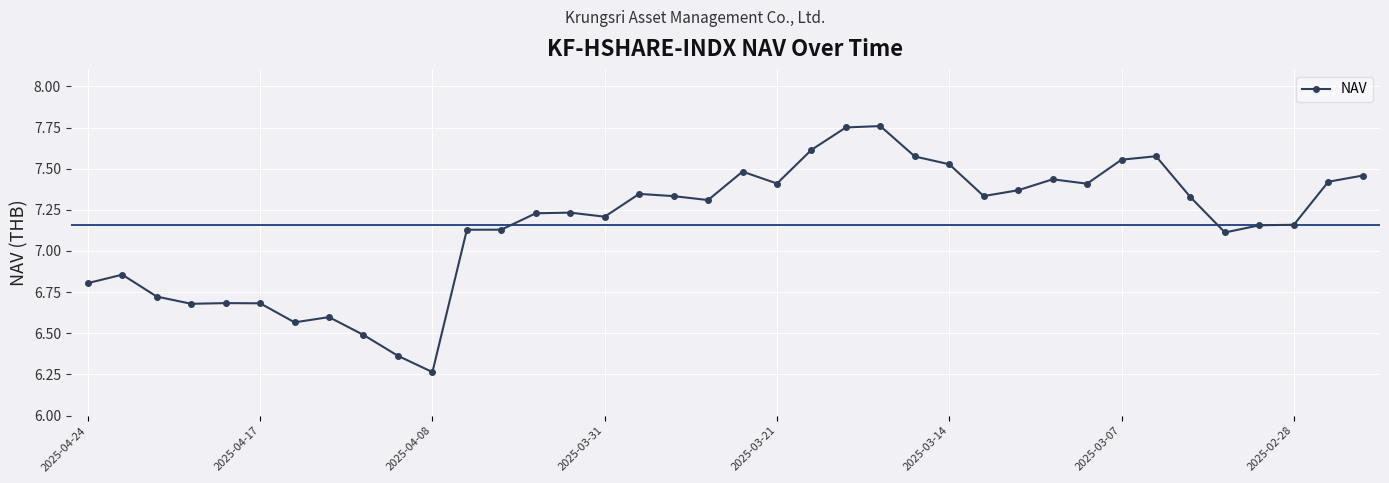

What is the sum of all values?

272.1